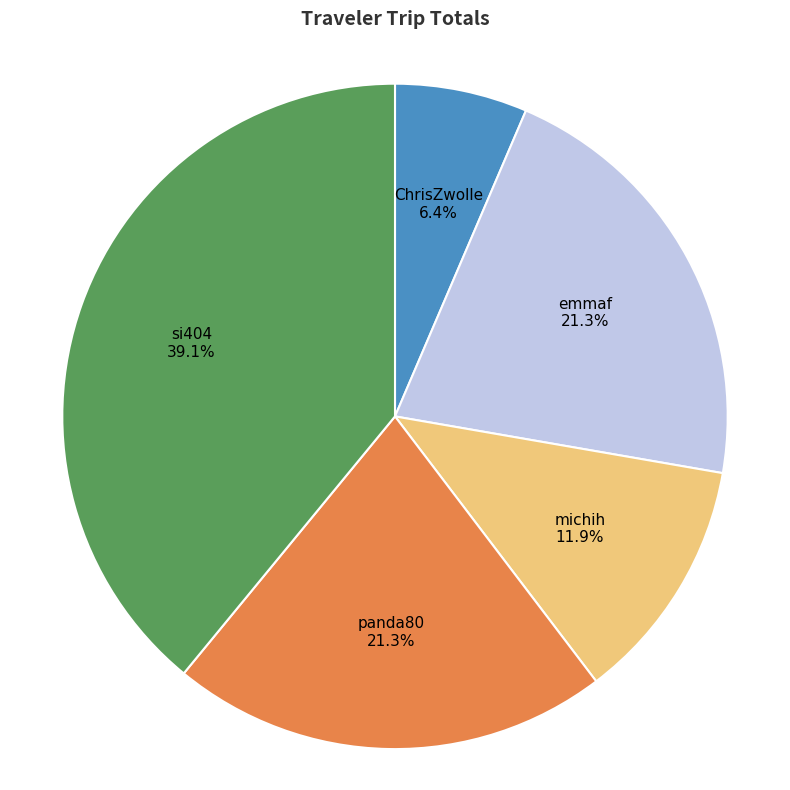

Is it true that michih is 3% of the pie?

False